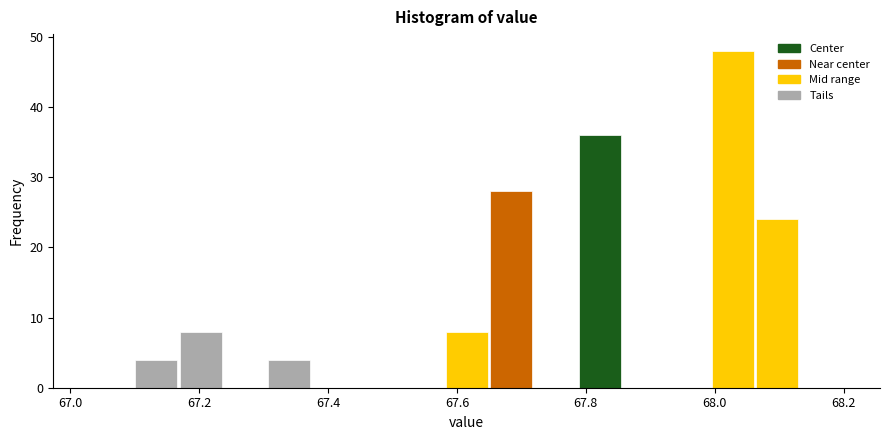

Read against the x-axis, roughly where is the centre of the tallest bar?

68.02